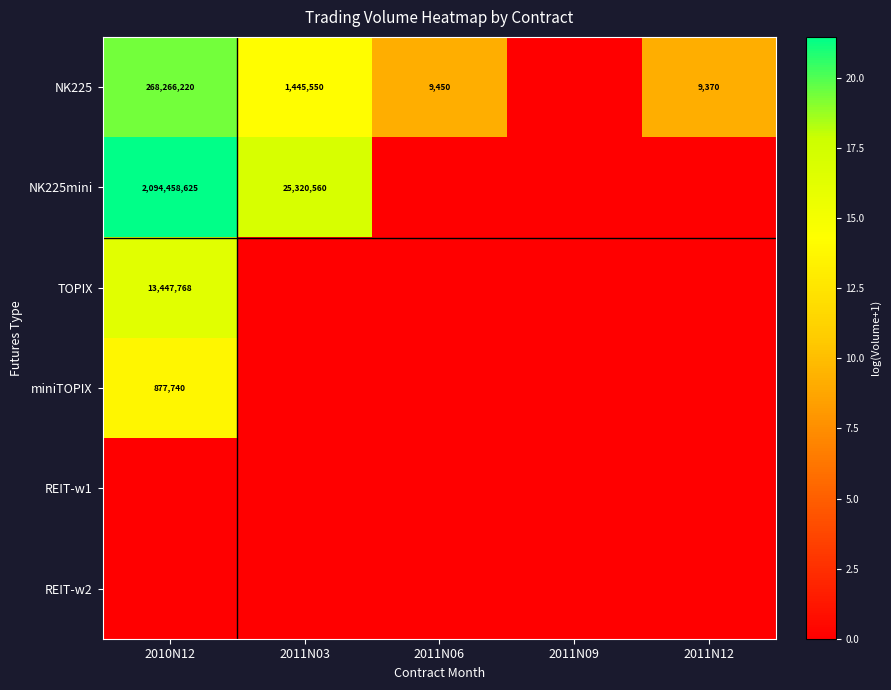

Is the value of NK225mini at 2010N12 greater than the value of TOPIX at 2010N12?

Yes